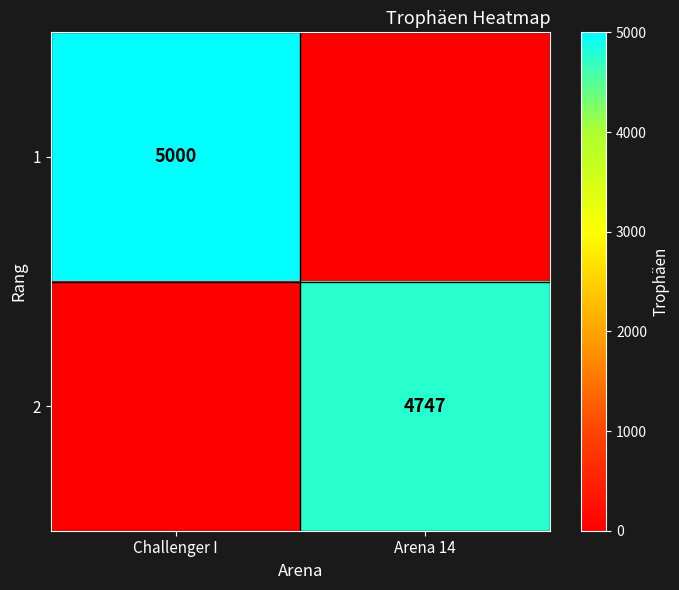

Is it true that 2 equals 2284 at Arena 14?

False